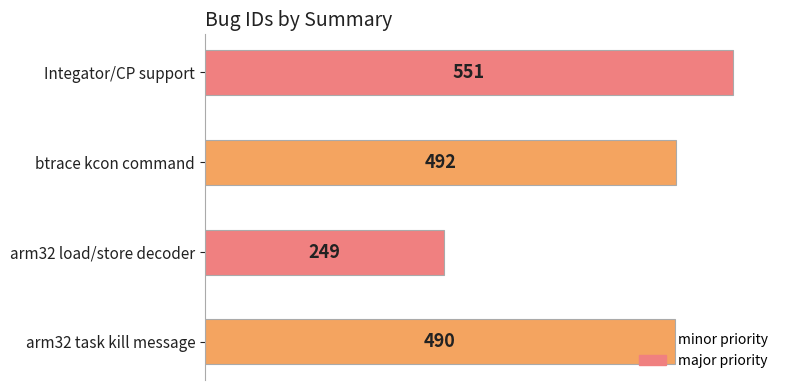

The value at arm32 load/store decoder is 428. True or false?

False